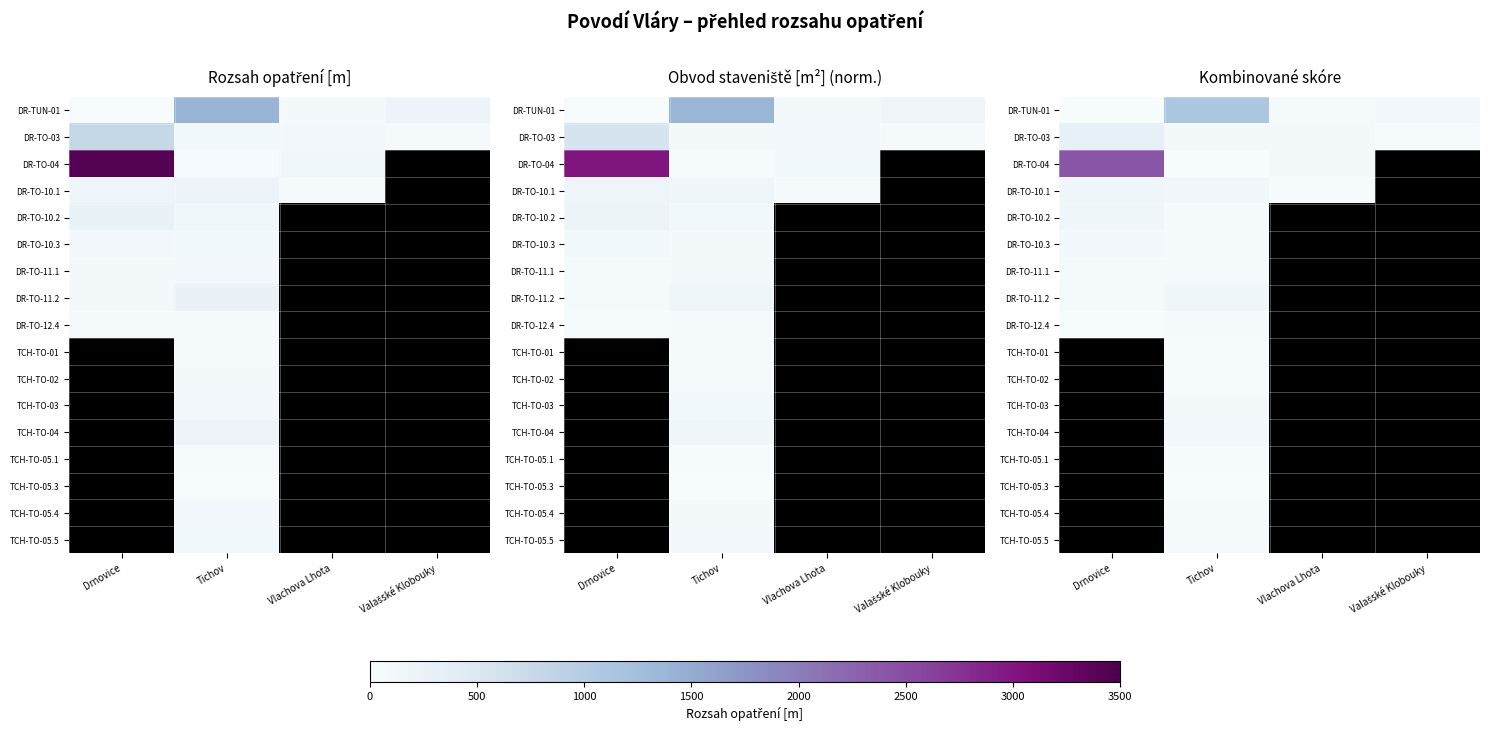

Is the value of TCH-TO-05.4 at Tichov greater than the value of DR-TO-11.2 at Drnovice?

Yes